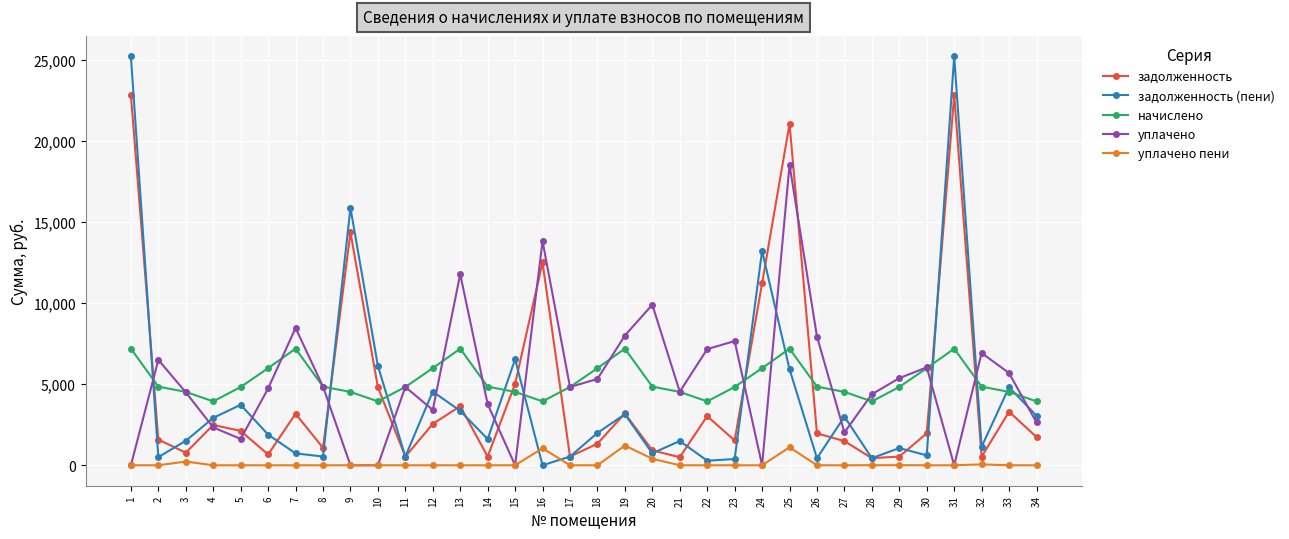

Is the value of уплачено пени at 11 greater than the value of уплачено at 34?

No